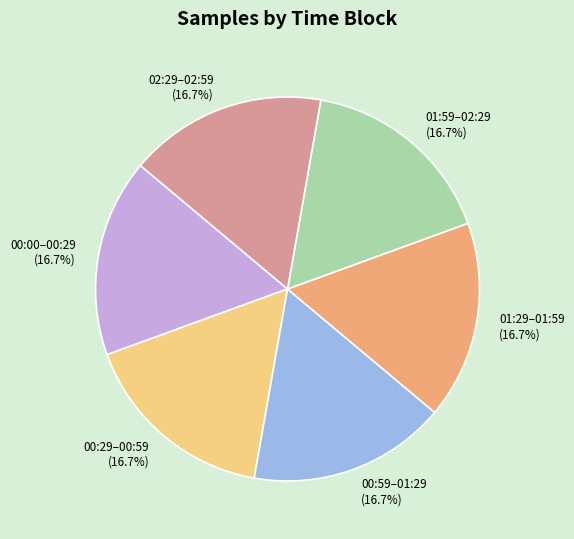

Does 00:59–01:29 represent more than half of the total?

No